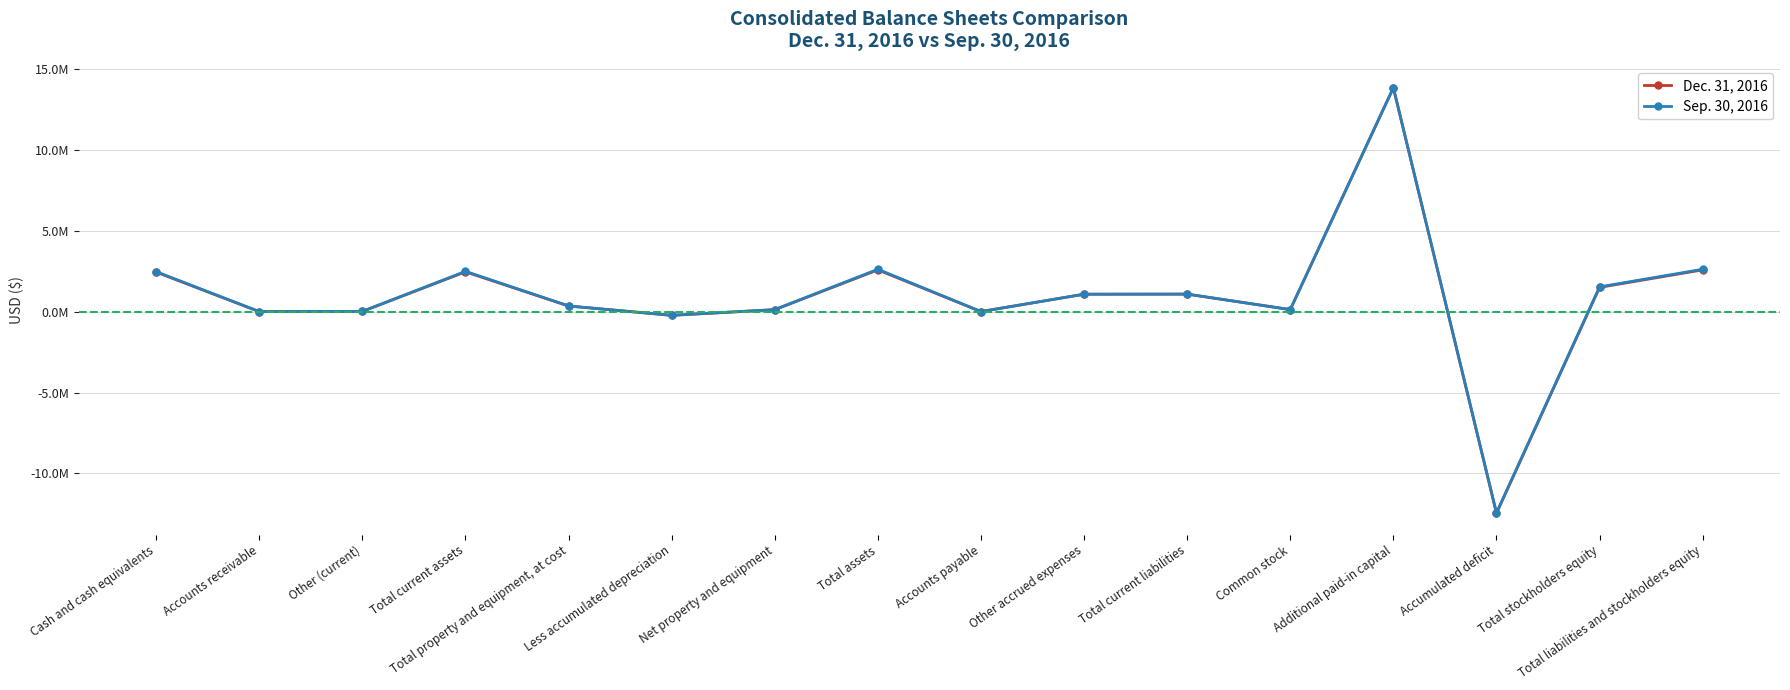

What are all the series names shown in the legend?

Dec. 31, 2016, Sep. 30, 2016